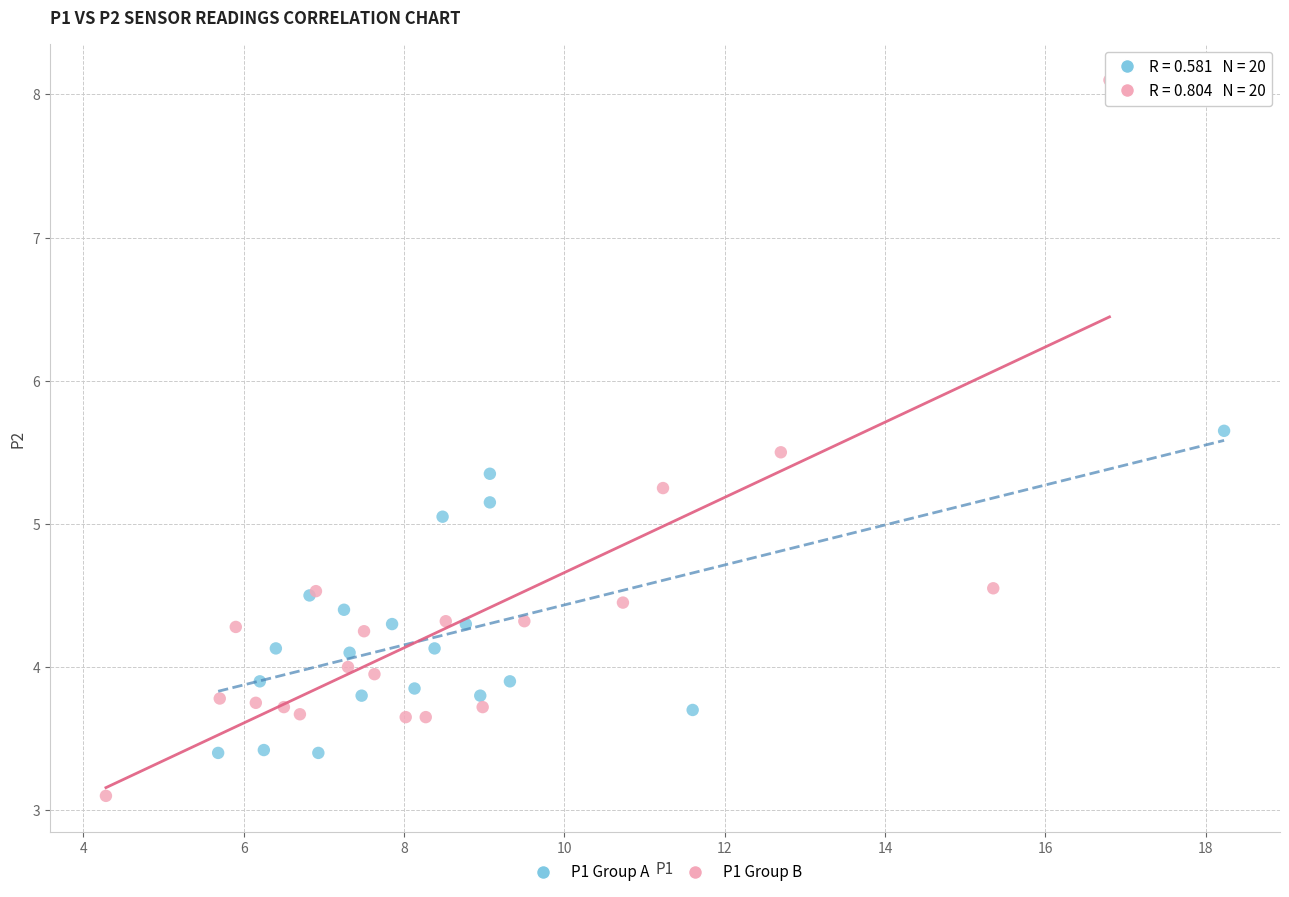

Which series reaches the maximum Y coordinate?

P1 Group B